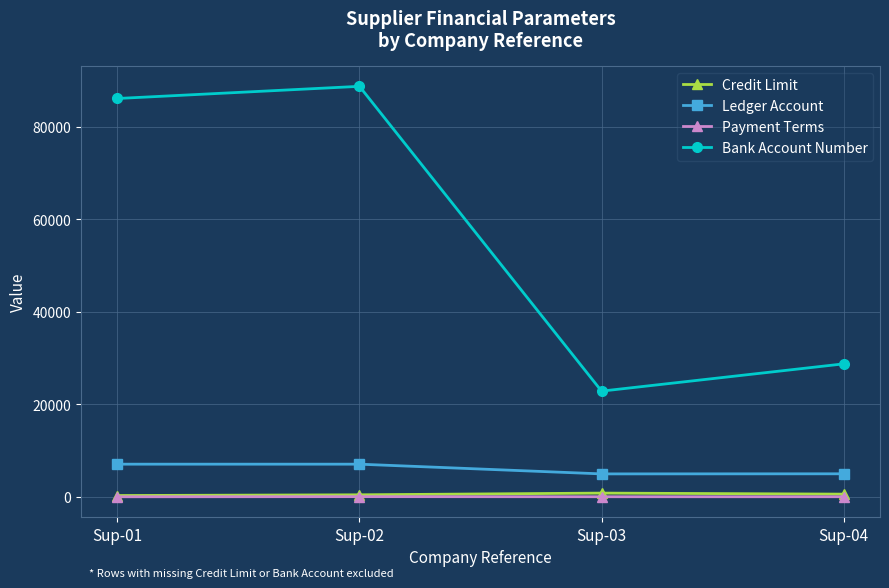

Is it true that Ledger Account equals 10320 at Sup-02?

False